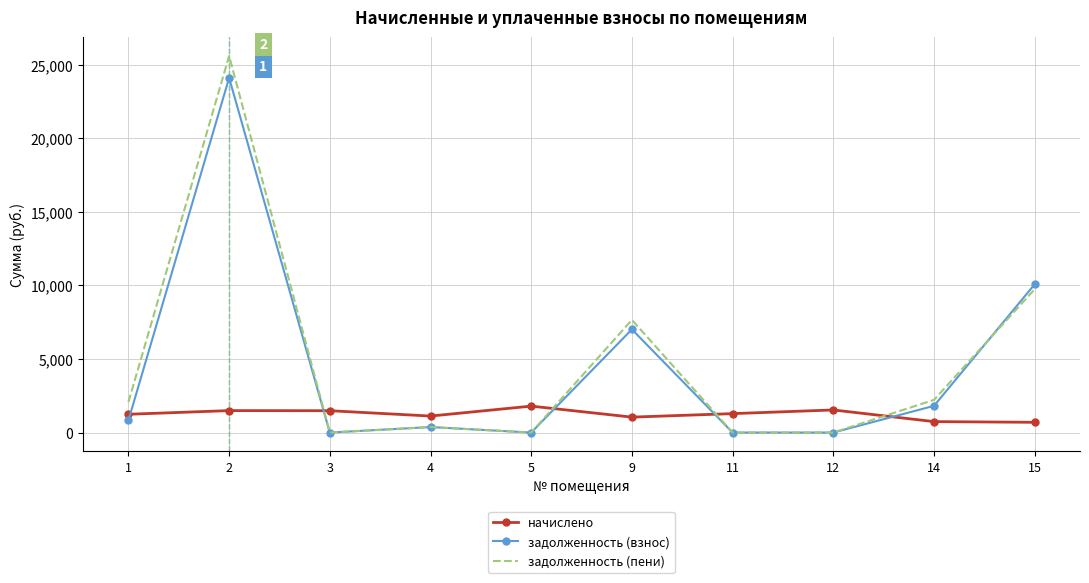

At which label is задолженность (взнос) closest to 12051?

15